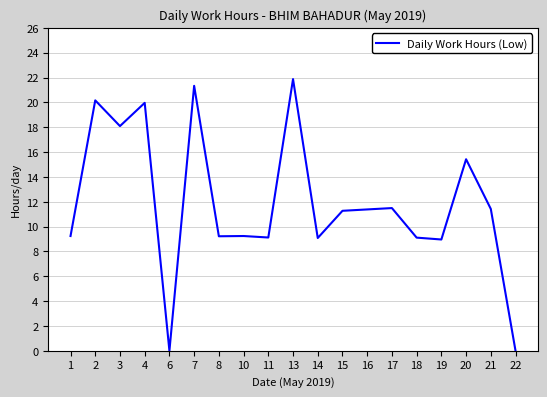

What is the greatest value displayed?

21.9